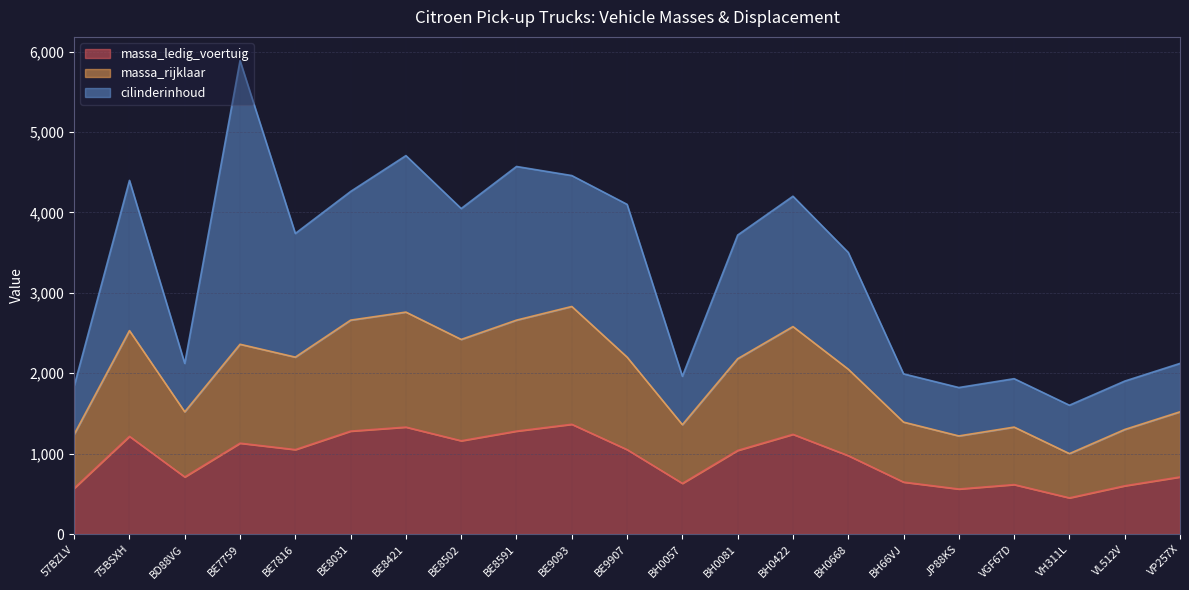

True or false: massa_ledig_voertuig has a value of 1050 at BE7816.

True